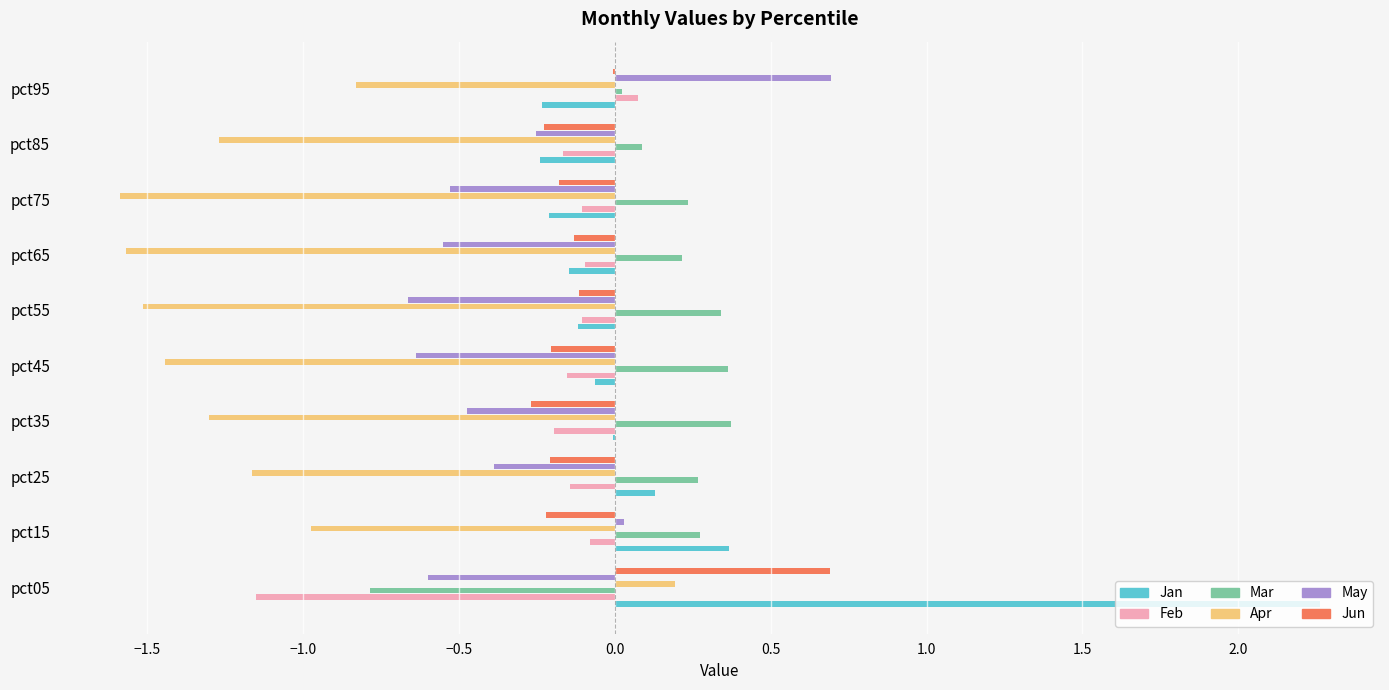

The value of Jun at pct05 is 1.0. True or false?

False